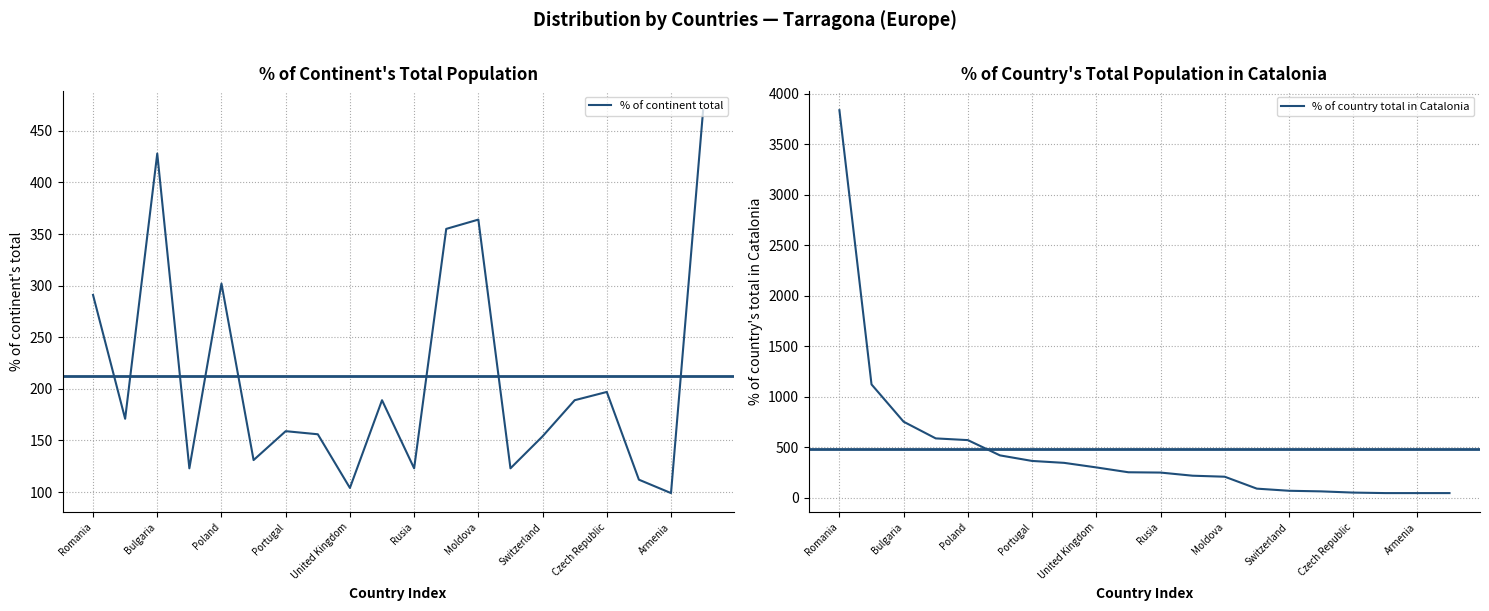

At which label is % of continent total closest to 284?

Romania